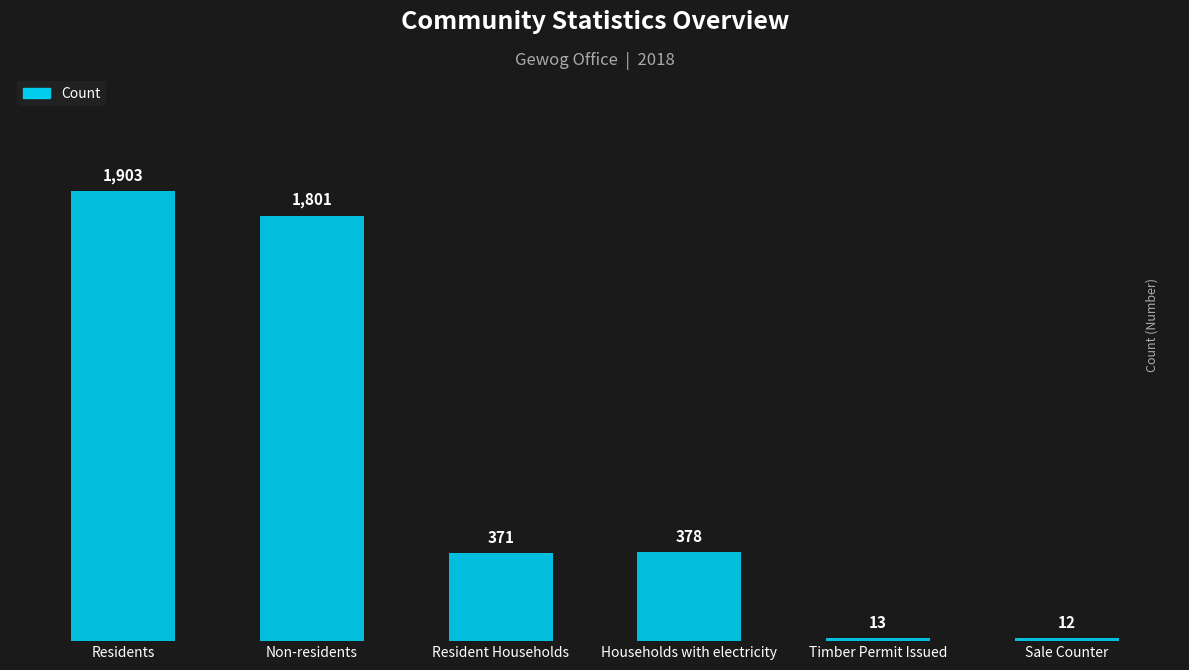

What position from the right is Households with electricity?

3